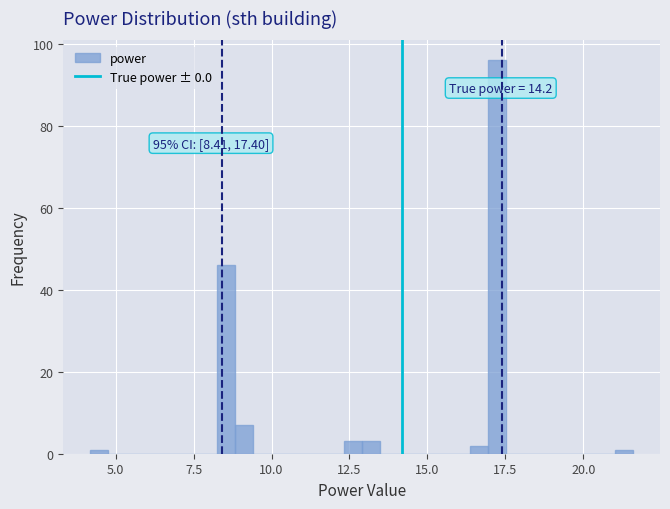

Around what value on the x-axis is the tallest bar? Give the approximate position of its centre, as read against the axis.

17.0